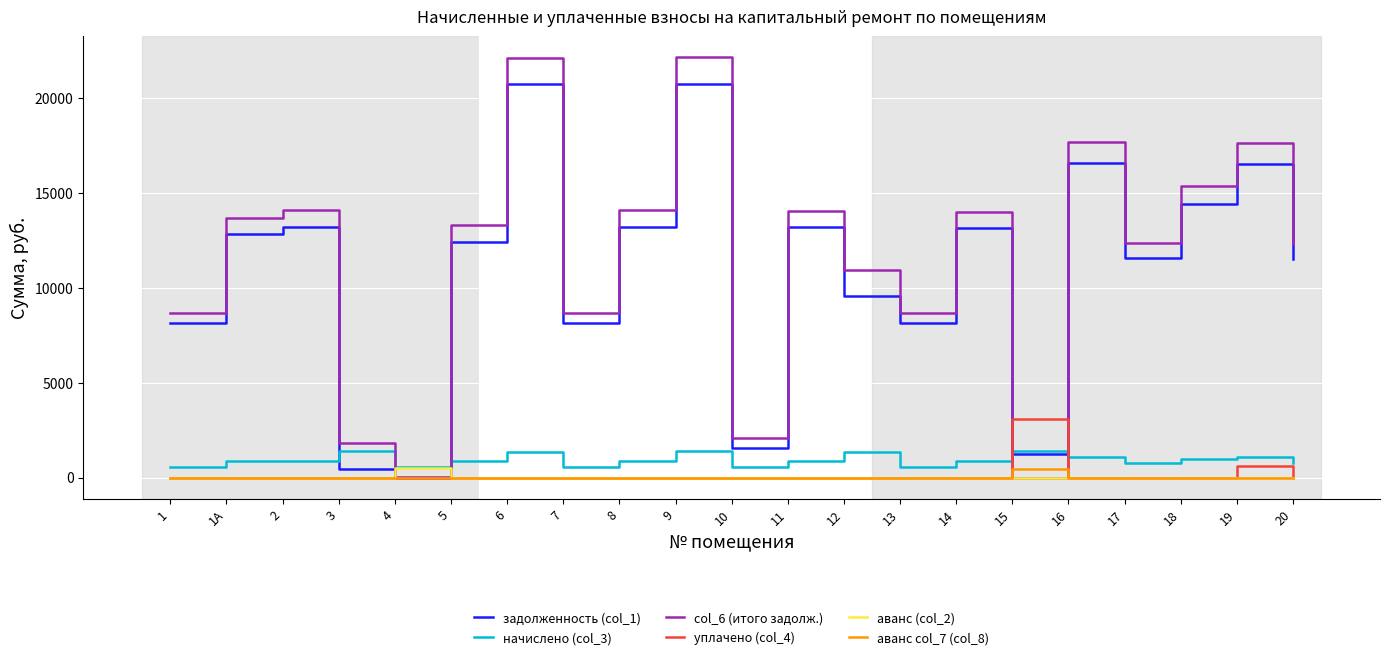

How many values in the аванс (col_2) series exceed 0?

1